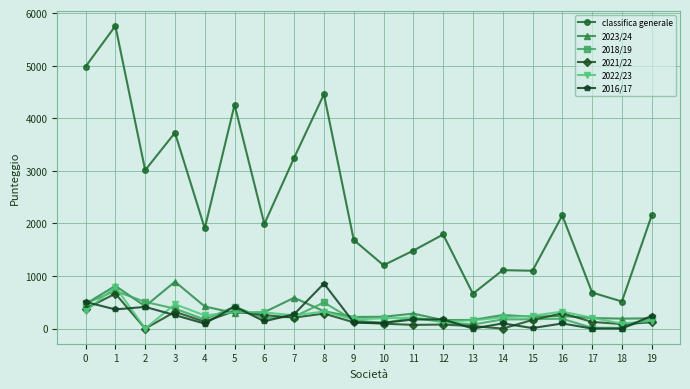

Which series has the largest total across all categories?

classifica generale